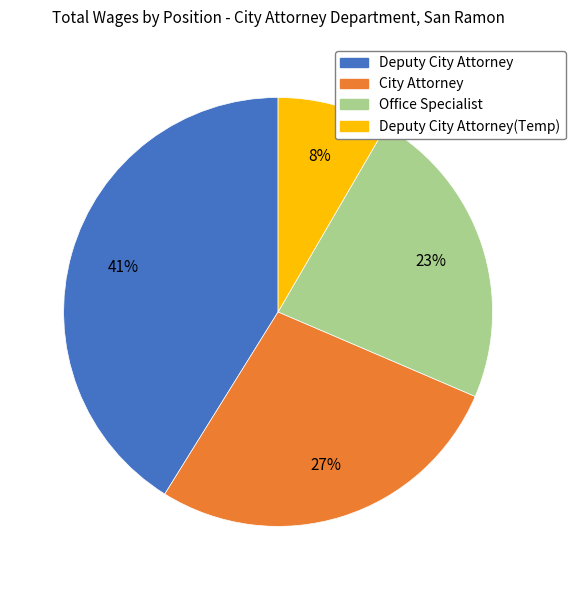

Is there a majority slice in this chart?

No